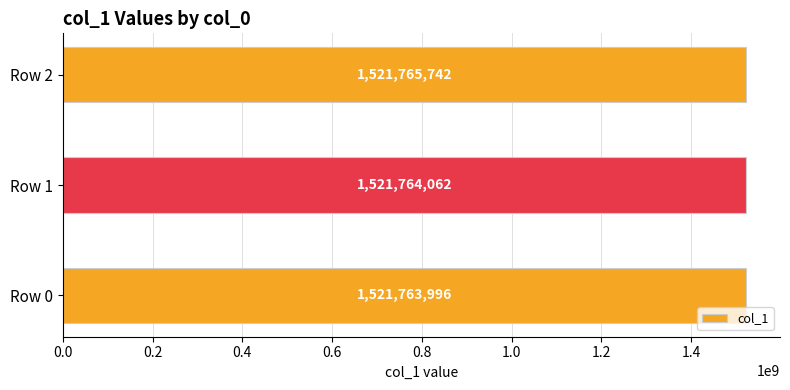

Where is the data nearest to the value 1521764869?

Row 1